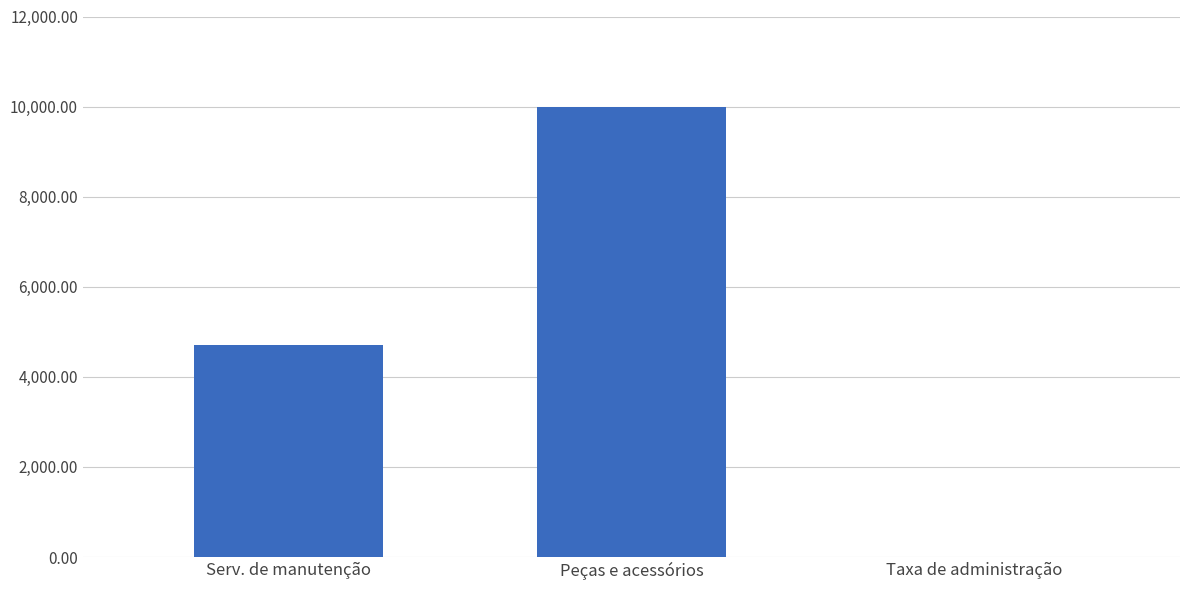

Where is the data nearest to the value 5000?

Serv. de manutenção